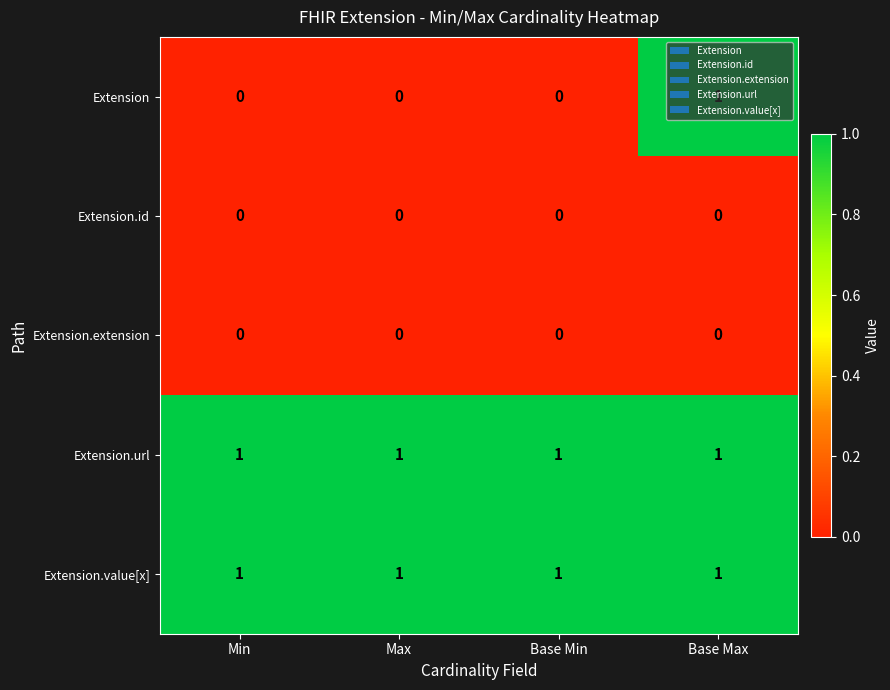

What is the greatest value displayed?

1